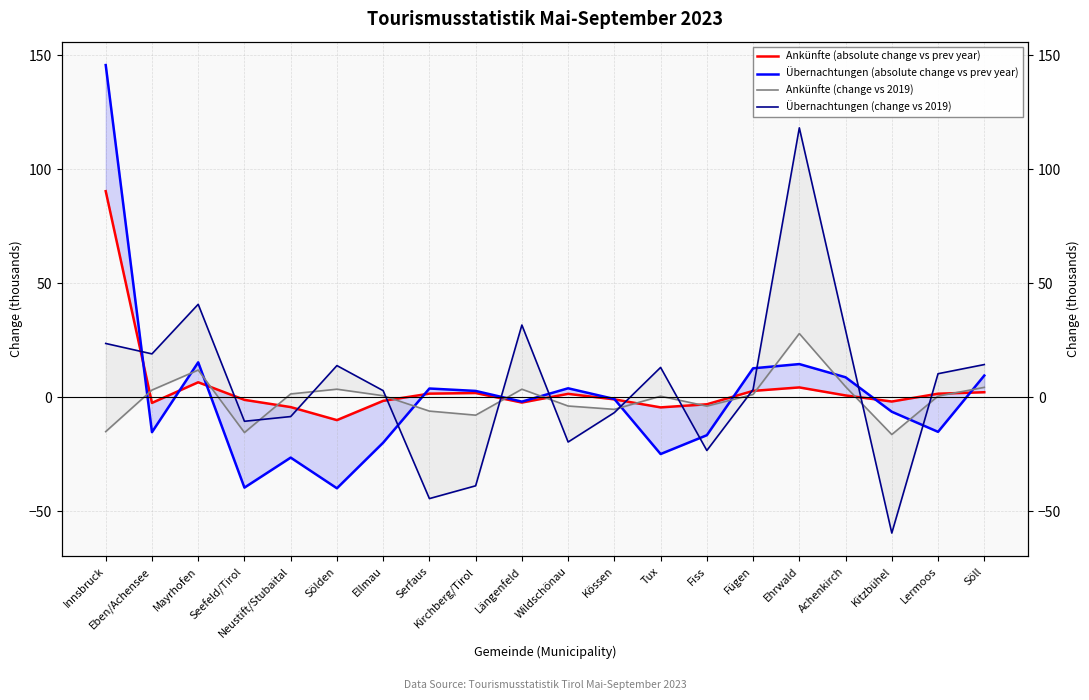

Between Eben/Achensee and Kössen, which series saw the biggest shift?

Übernachtungen (change vs 2019)